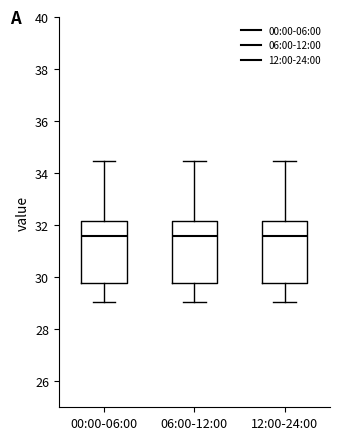

Reading left to right, read every box against the y-axis: the position of its median line, the range the box covers, and the ends of its whiskers. The values are not printed on the chart, so give them approximately, as read against the axis.

00:00-06:00: median 31.6, box 29.8 to 32.2, whiskers 29.0 to 34.4
06:00-12:00: median 31.6, box 29.8 to 32.2, whiskers 29.0 to 34.4
12:00-24:00: median 31.6, box 29.8 to 32.2, whiskers 29.0 to 34.4